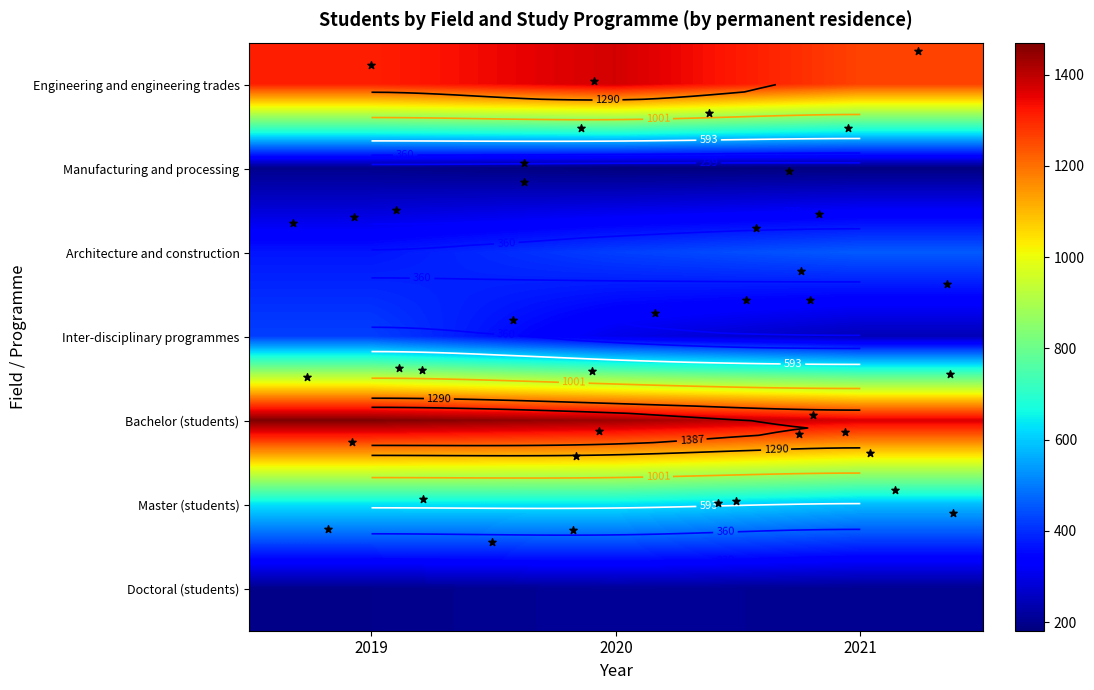

Is the value of Master (students) at 2020 greater than the value of Inter-disciplinary programmes at 2019?

Yes